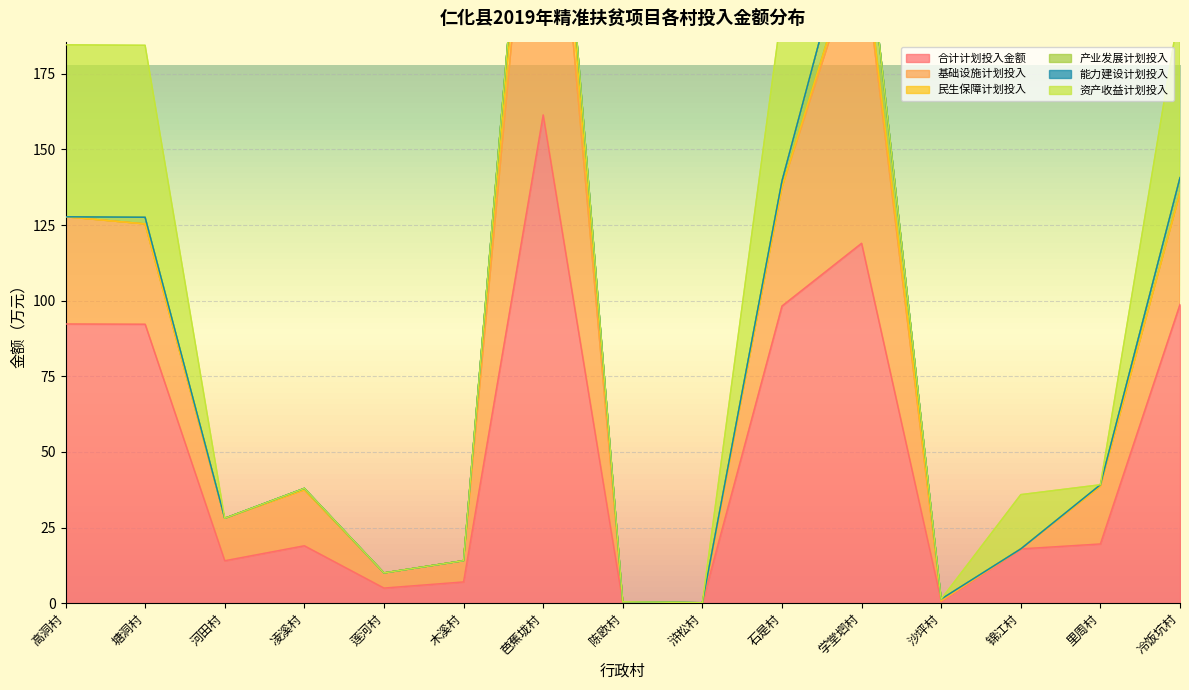

Read the 合计计划投入金额 value at 石是村.

98.2